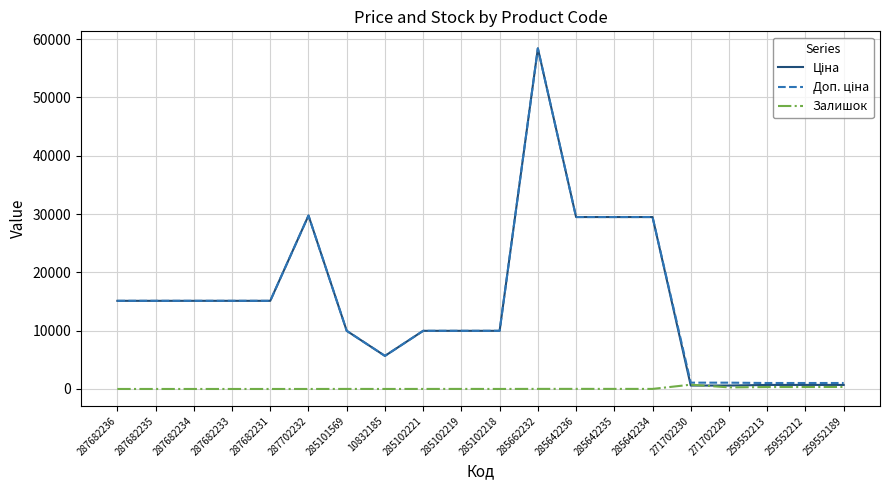

At which category is the sum across all series the highest?

285662232